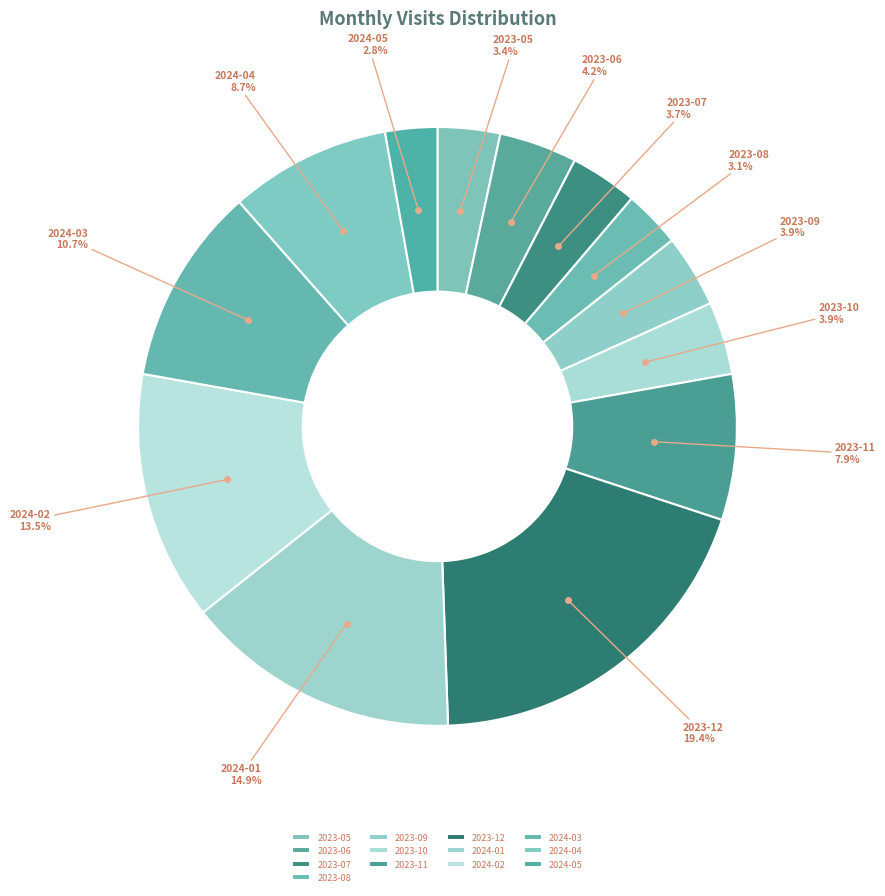

To the nearest percent, what portion does 2024-04 represent?

9%